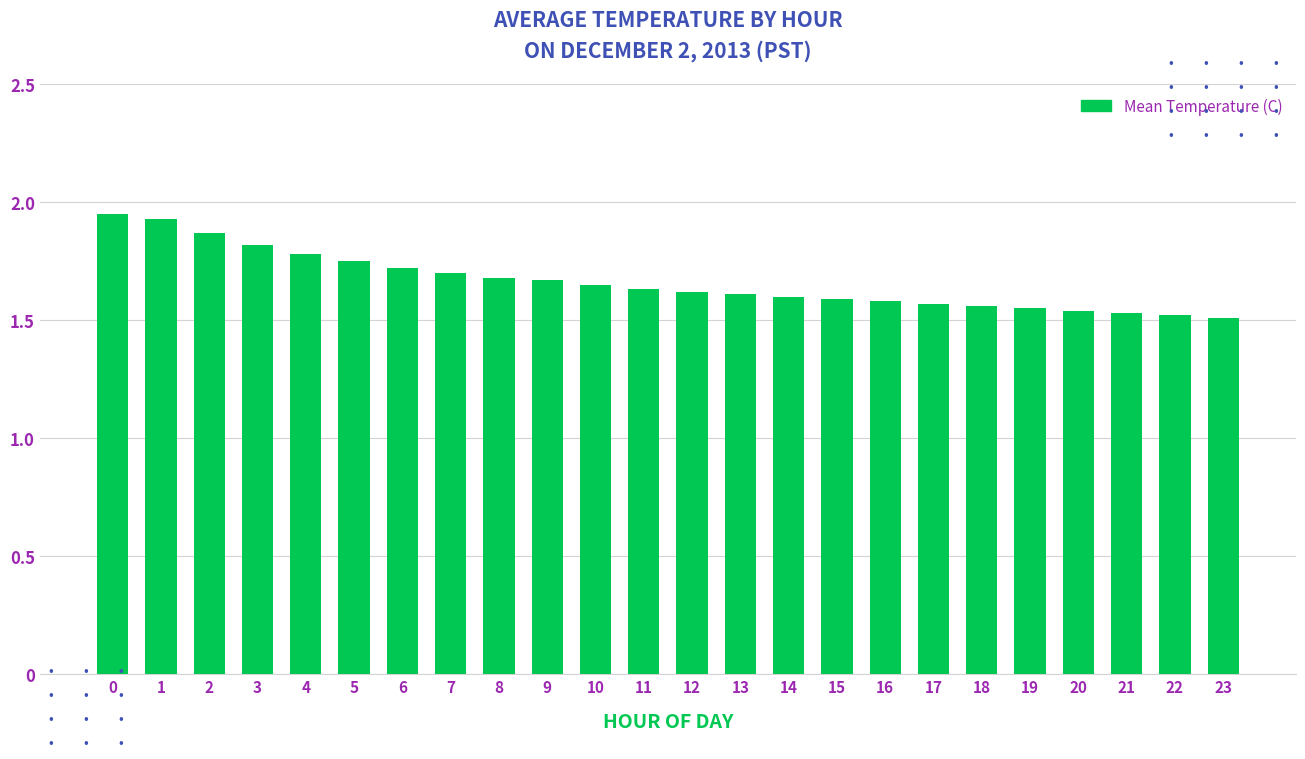

What is the change in value from 9 to 14?

-0.1